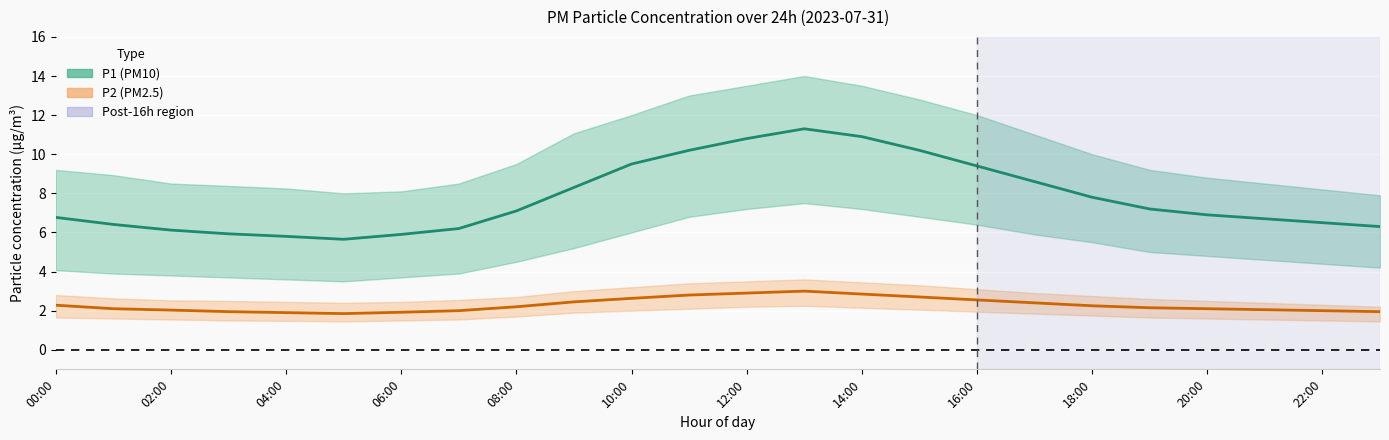

How many data points does each series have?

24